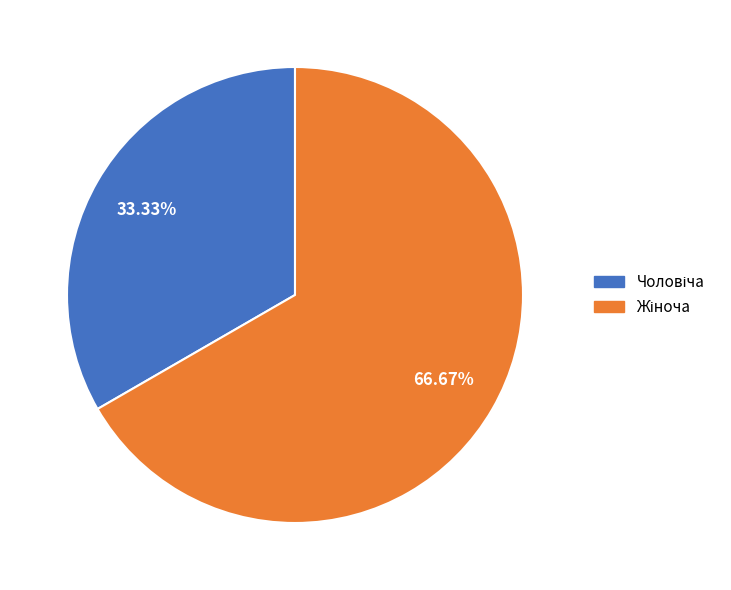

Is there a majority slice in this chart?

Yes